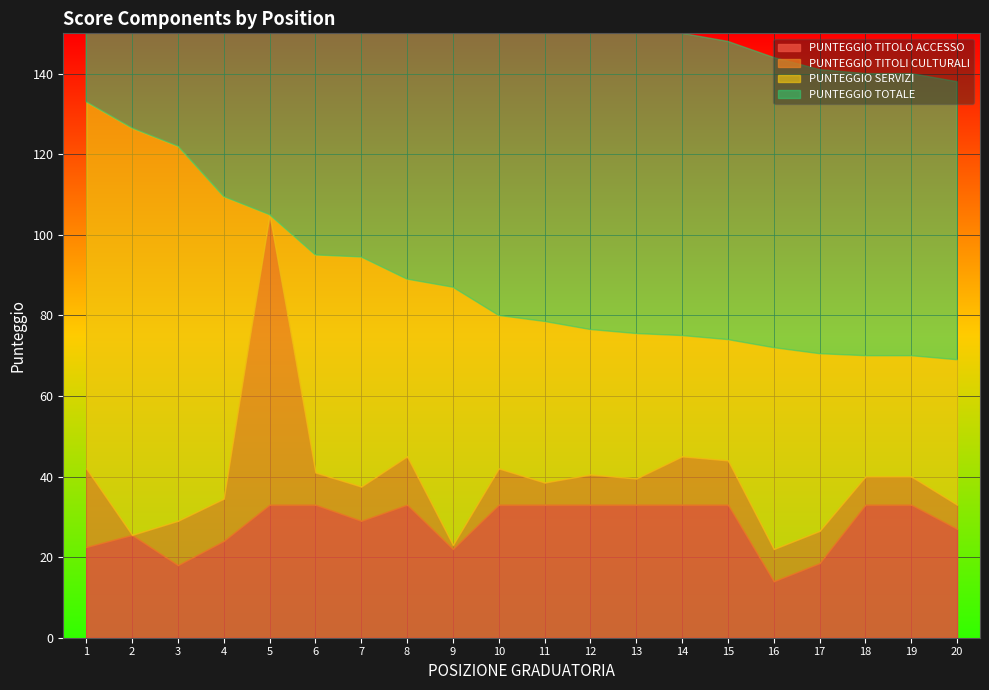

What is the sum of the PUNTEGGIO TITOLO ACCESSO values at 10 and 1?

55.5